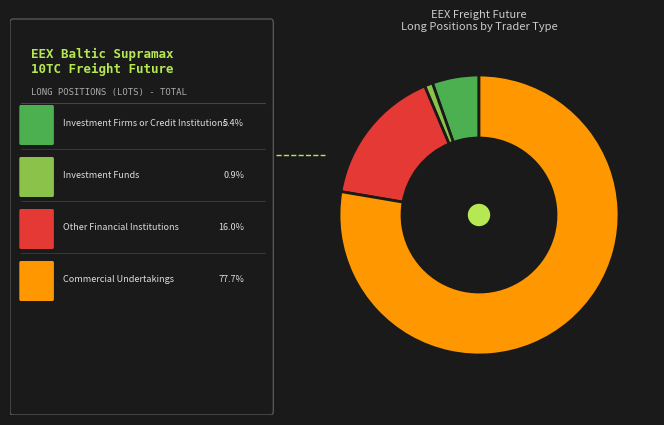

Is there any slice that represents more than half of the pie?

Yes